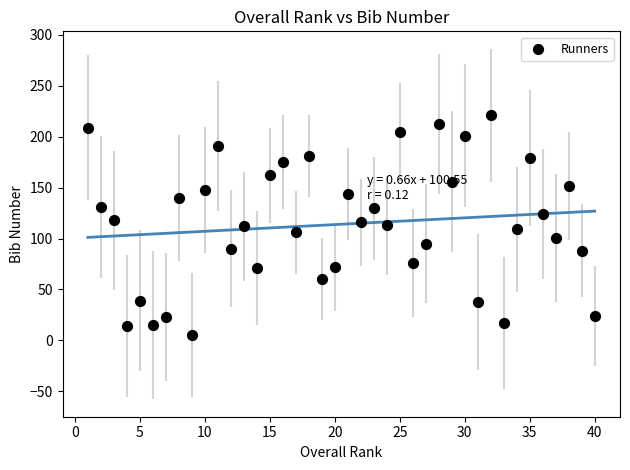

What is the range of Y values (max minus min)?

216